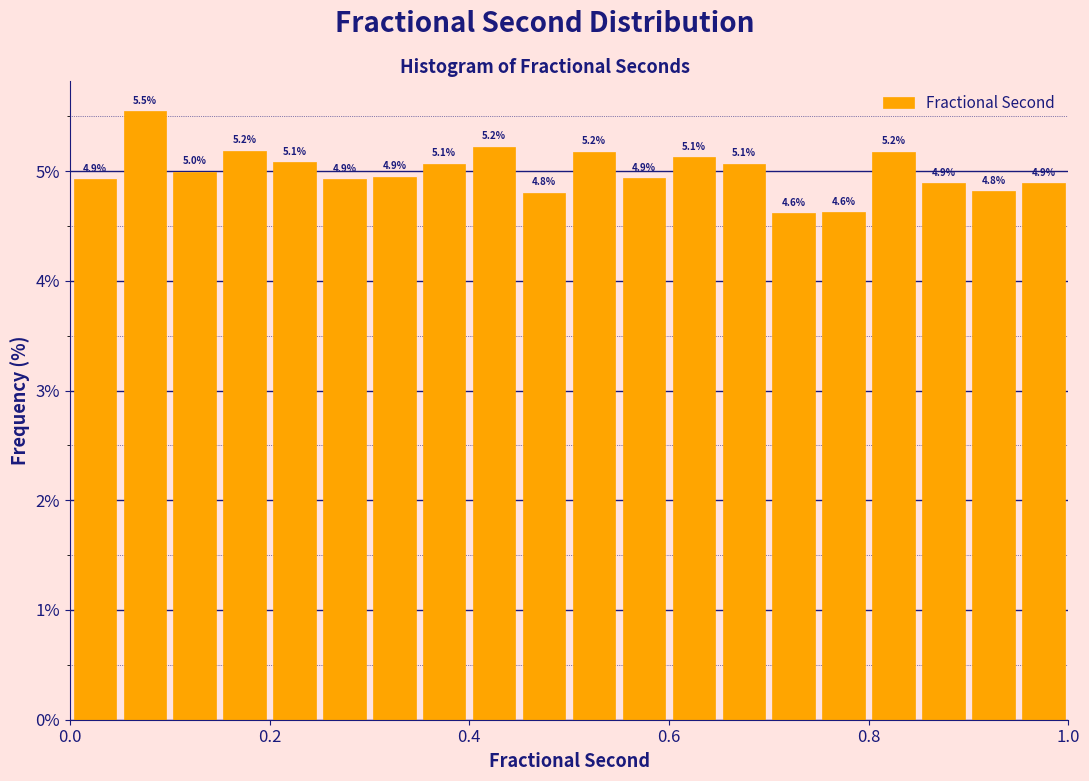

Around what value on the x-axis is the tallest bar? Give the approximate position of its centre, as read against the axis.

0.08